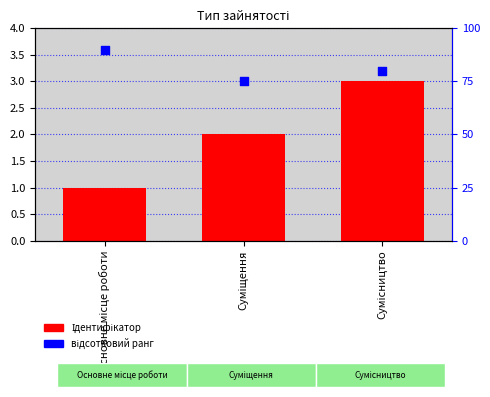

Is the value of Ідентифікатор at Суміщення greater than the value of відсотковий ранг at Сумісництво?

No